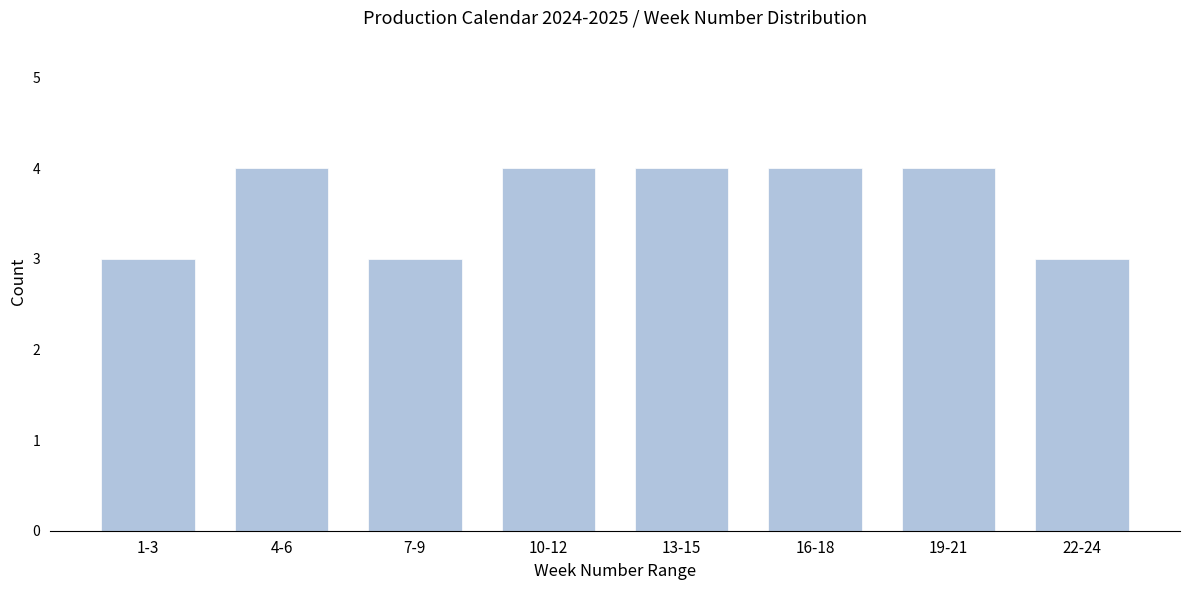

Reading left to right, transcribe all the data shown in this chart.

3	4	3	4	4	4	4	3